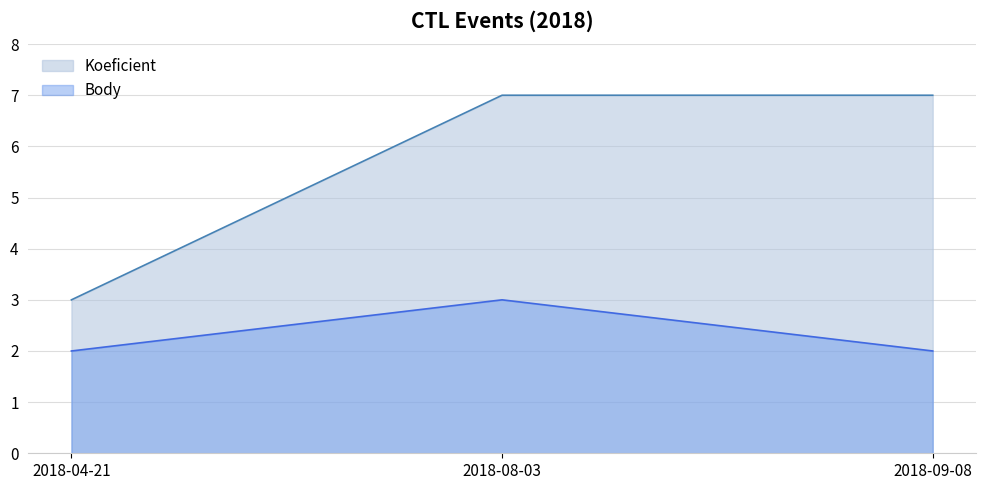

What are all the series names shown in the legend?

Koeficient, Body